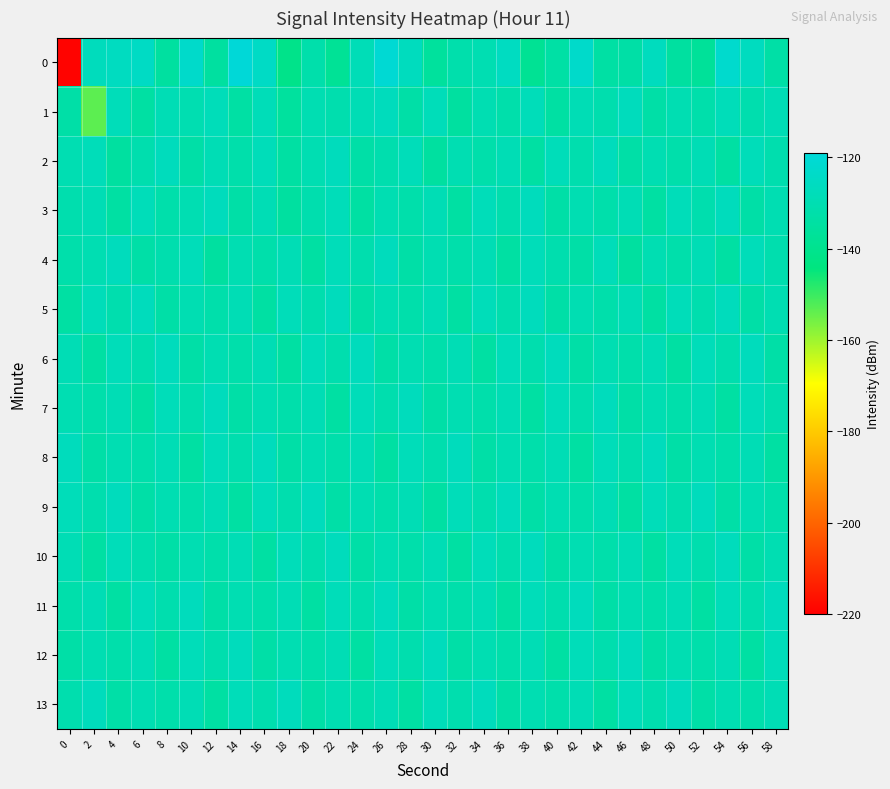

What is the total value across all series at 22?

-1822.9